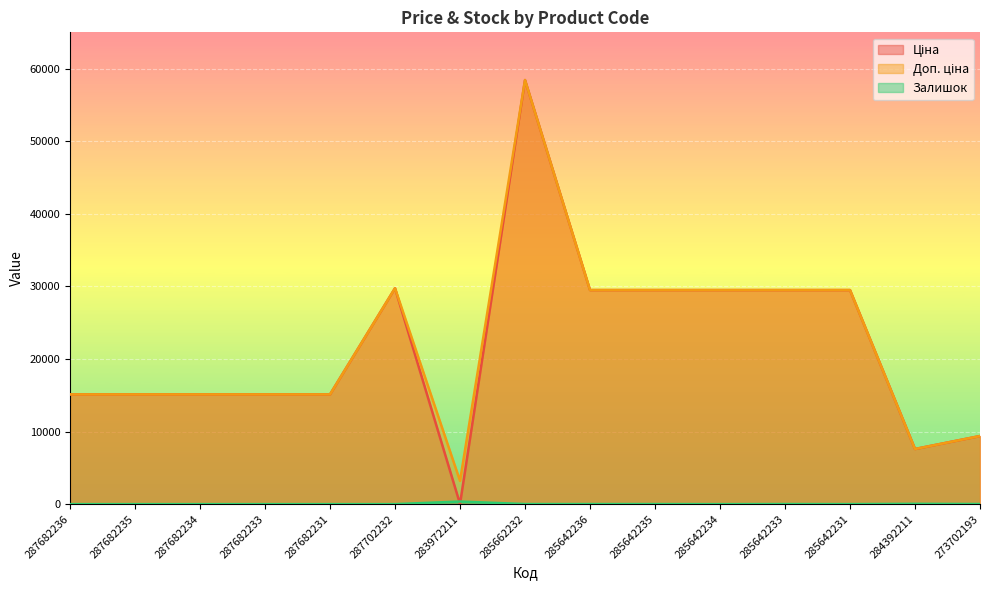

True or false: Доп. ціна and Ціна cross at least once.

False